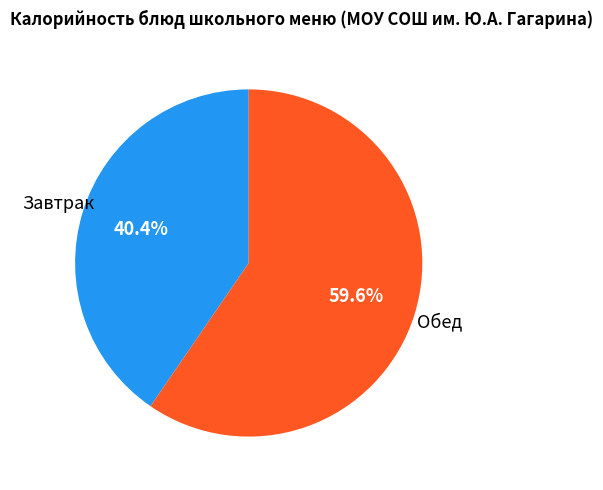

Which slice is the smallest?

Завтрак